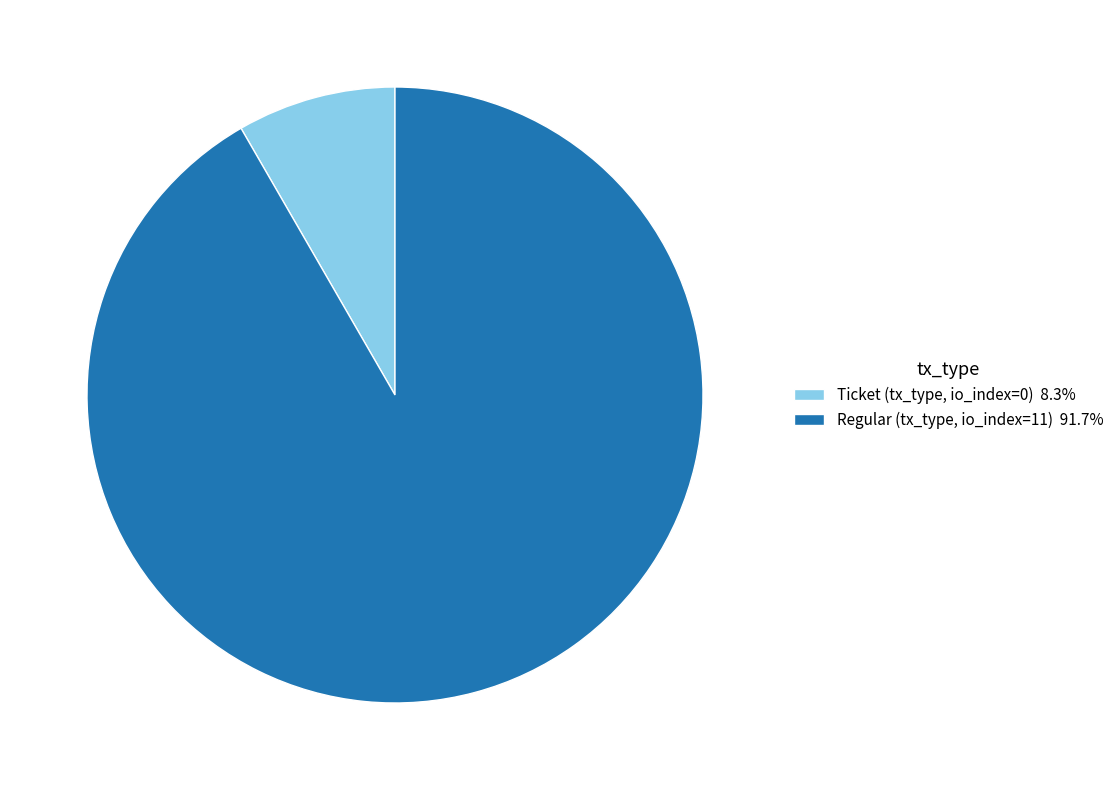

Is the sum of Regular (tx_type, io_index=11) 91.7% and Ticket (tx_type, io_index=0) 8.3% greater than half?

Yes